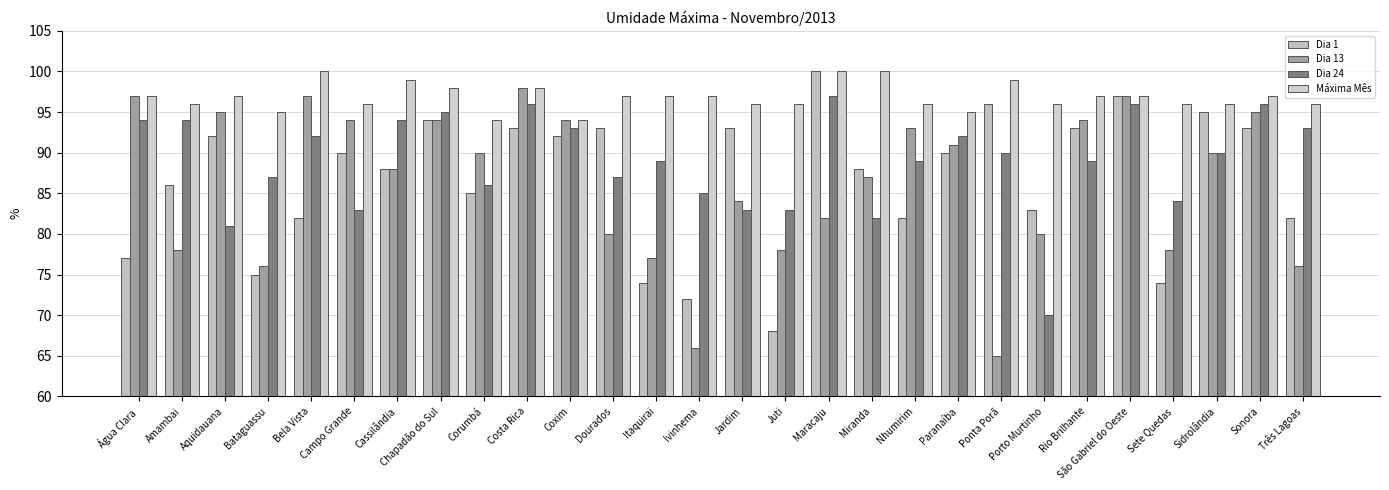

Count the number of data series in this chart.

4